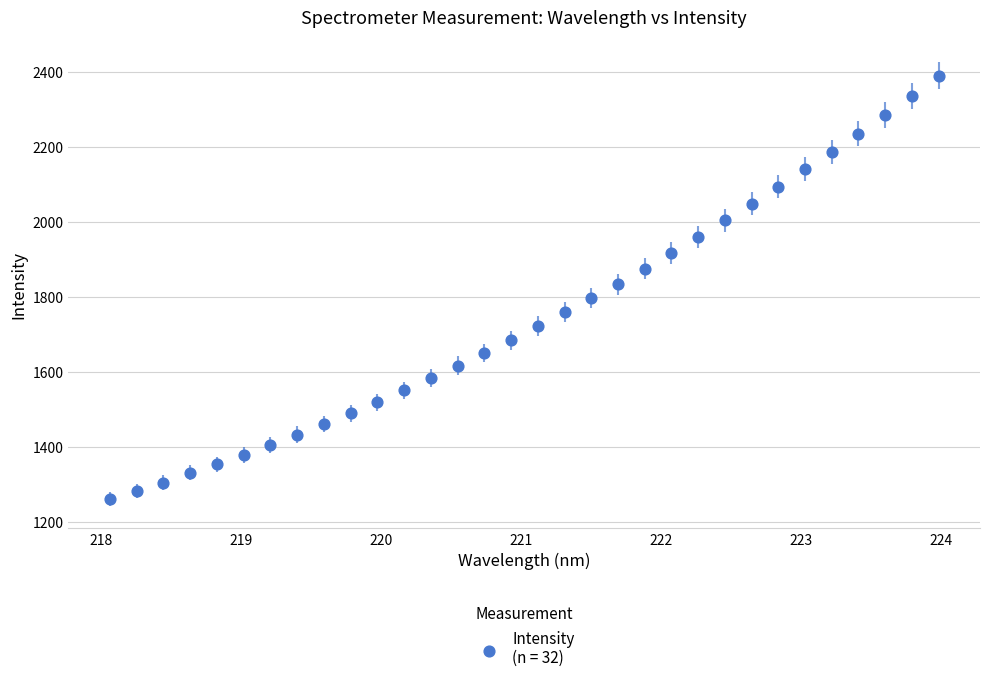

What is the range of X values (max minus min)?

5.9